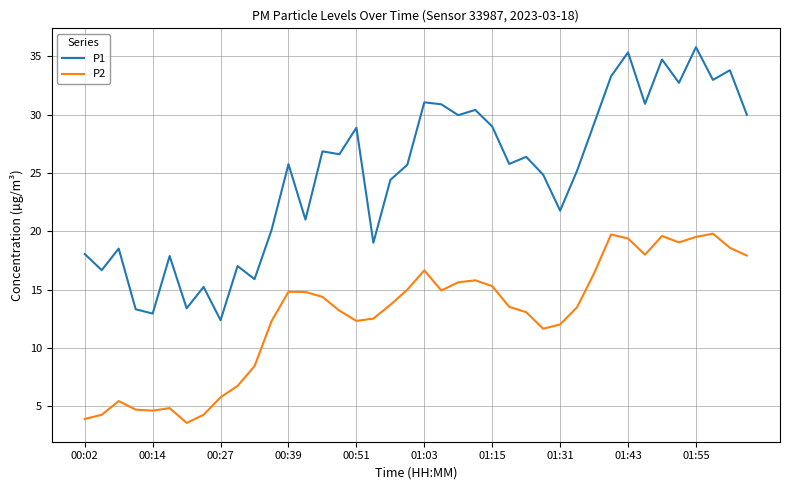

Rank the series by their average value, from highest to lowest.

P1, P2